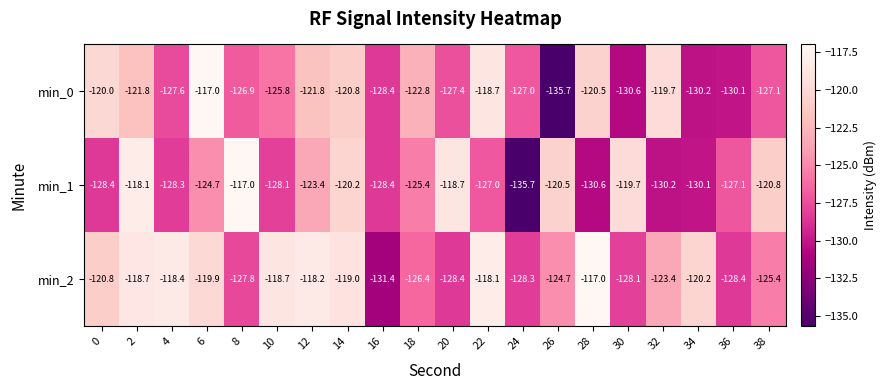

Is it true that min_0 equals -130.1 at 36?

True